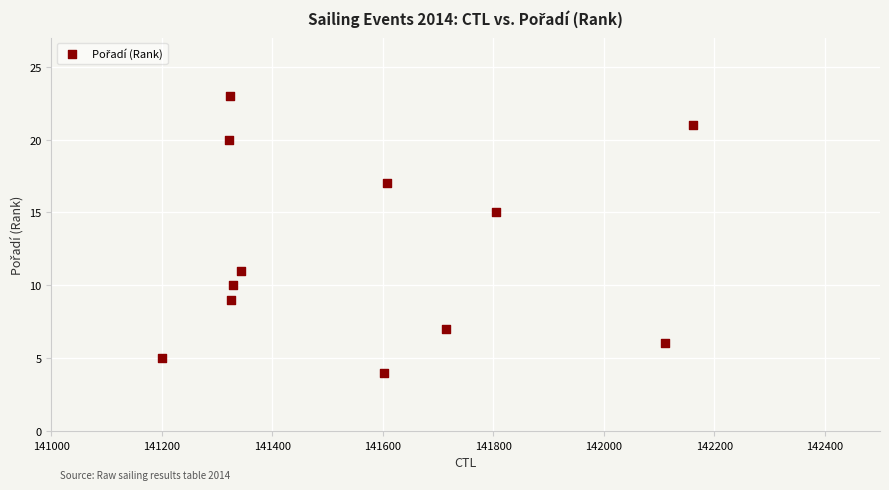

What is the average Y value?

12